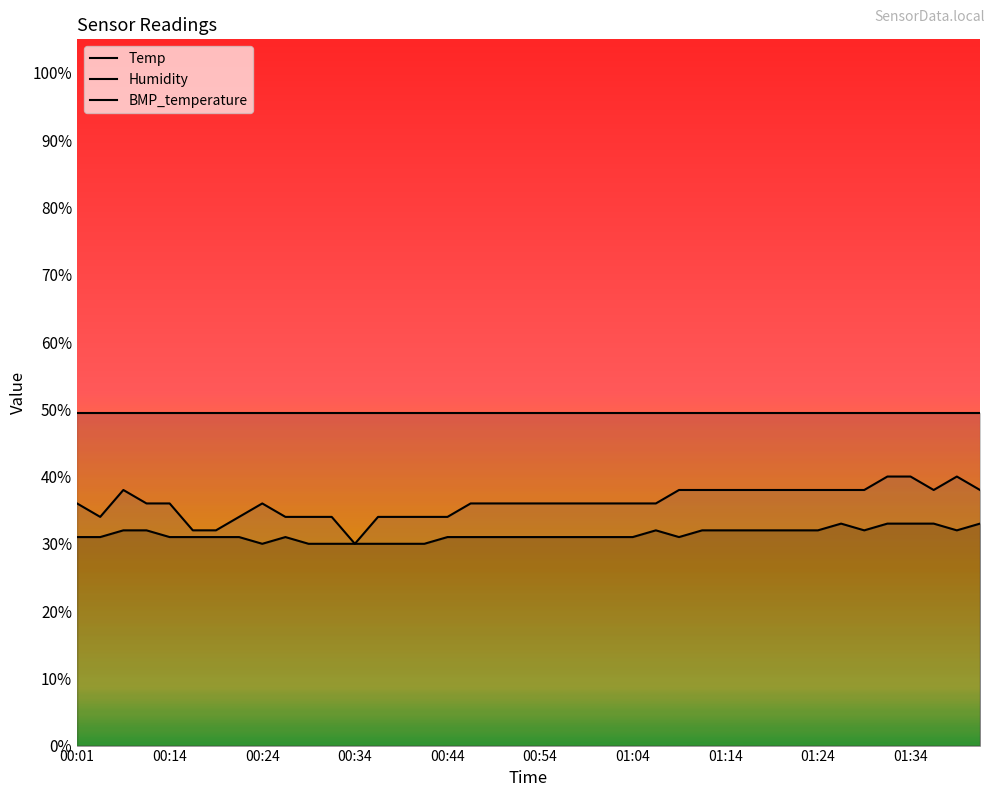

True or false: BMP_temperature has more than 1 points higher than both neighbors.

True